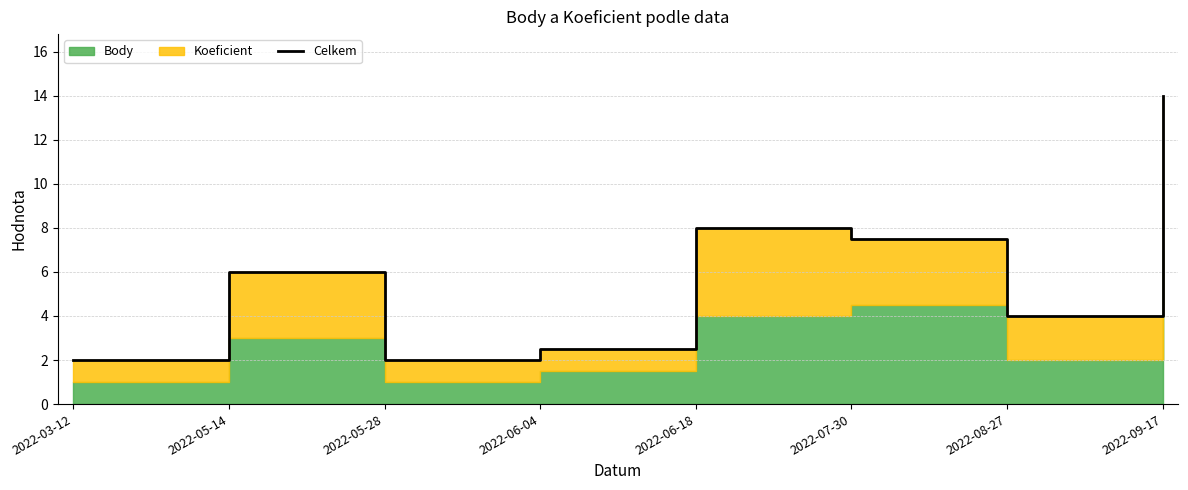

True or false: the data shows 6.0 at 2022-05-14.

True